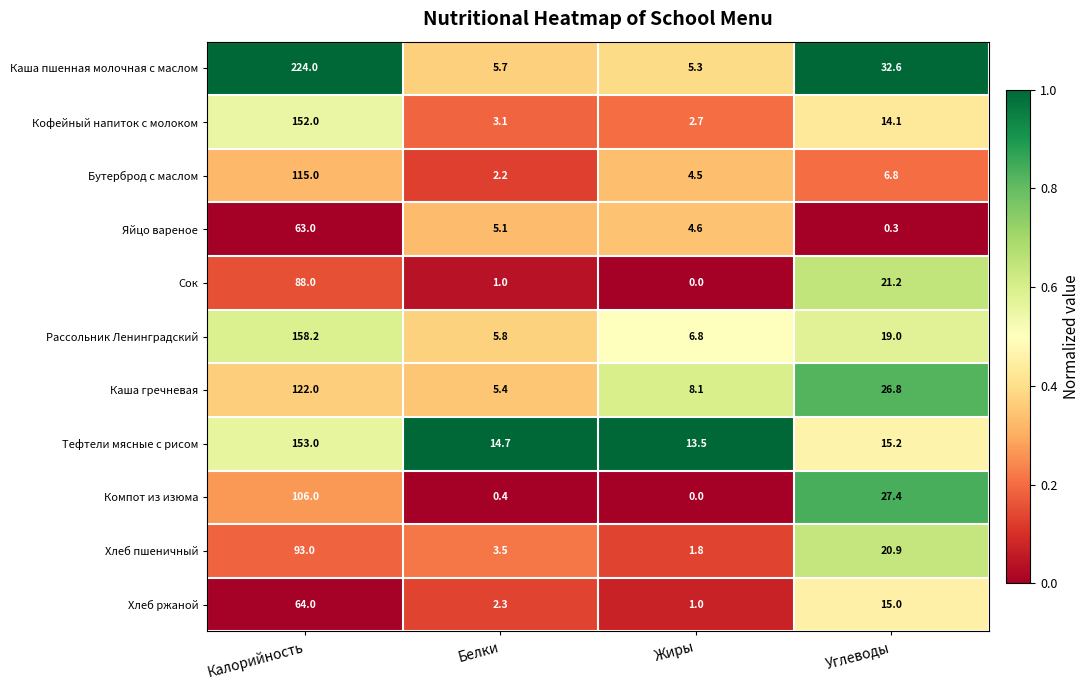

Rank the series by their maximum value, from highest to lowest.

Каша пшенная молочная с маслом, Рассольник Ленинградский, Тефтели мясные с рисом, Кофейный напиток с молоком, Каша гречневая, Бутерброд с маслом, Компот из изюма, Хлеб пшеничный, Сок, Хлеб ржаной, Яйцо вареное